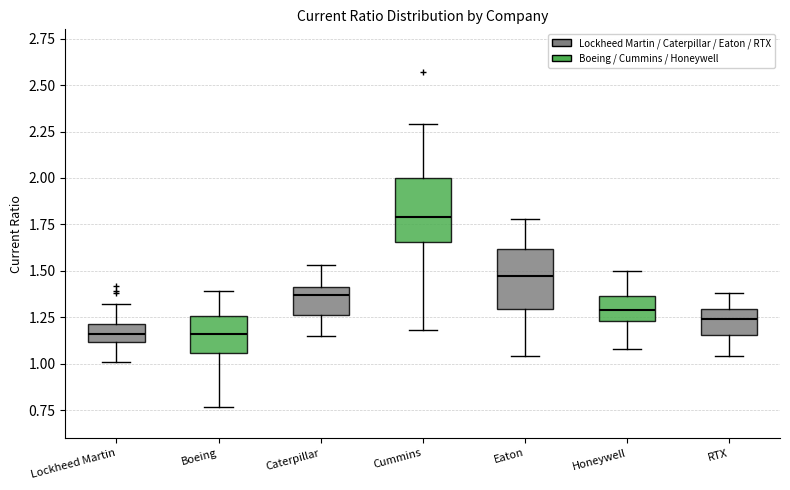

Reading left to right, read every box against the y-axis: the position of its median line, the range the box covers, and the ends of its whiskers. The values are not printed on the chart, so give them approximately, as read against the axis.

Lockheed Martin: median 1.15, box 1.10 to 1.20, whiskers 1.00 to 1.30
Boeing: median 1.15, box 1.05 to 1.25, whiskers 0.75 to 1.40
Caterpillar: median 1.35, box 1.25 to 1.40, whiskers 1.15 to 1.55
Cummins: median 1.80, box 1.65 to 2.00, whiskers 1.20 to 2.30
Eaton: median 1.45, box 1.30 to 1.60, whiskers 1.05 to 1.80
Honeywell: median 1.30, box 1.25 to 1.35, whiskers 1.10 to 1.50
RTX: median 1.25, box 1.15 to 1.30, whiskers 1.05 to 1.40